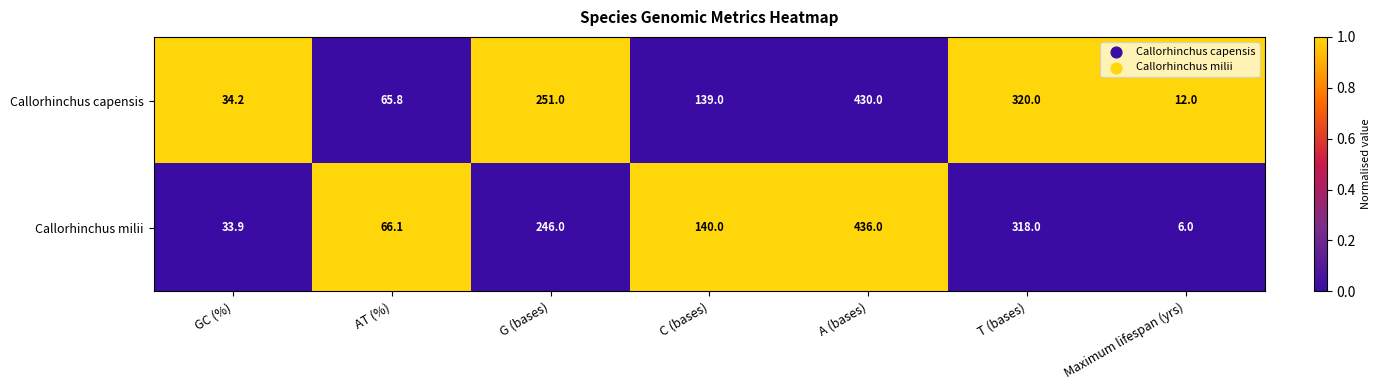

True or false: Callorhinchus capensis has a value of 747.9 at A (bases).

False